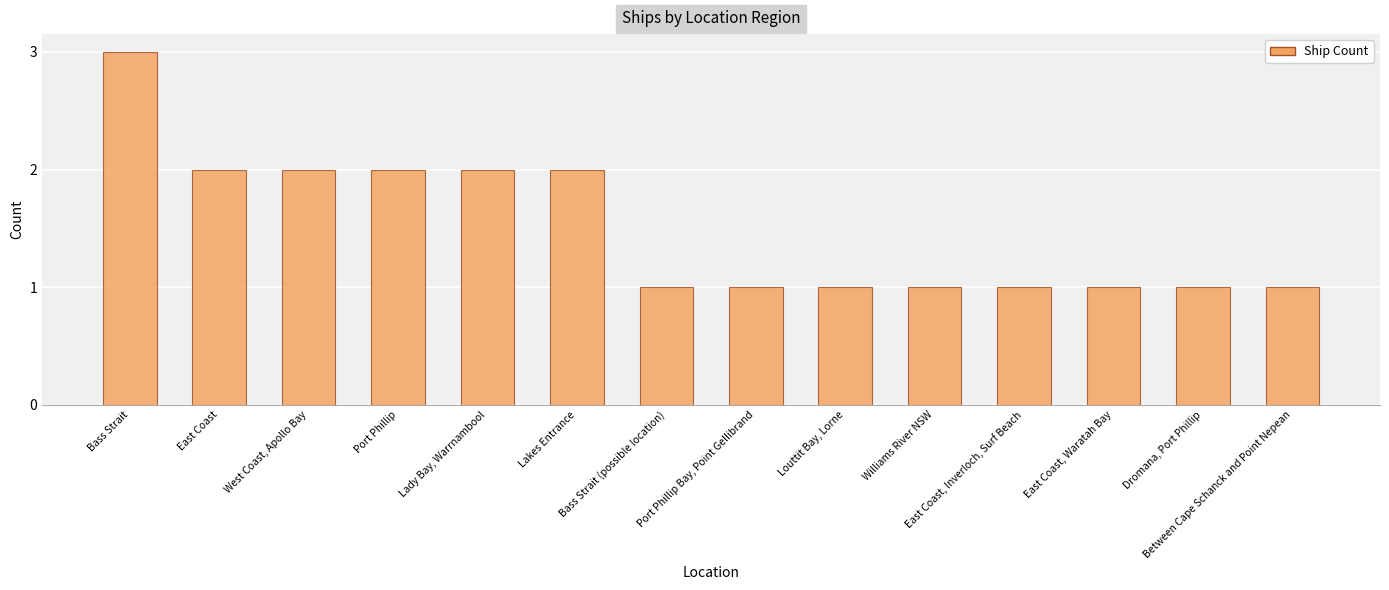

At which category does the chart reach its peak across all series?

Bass Strait